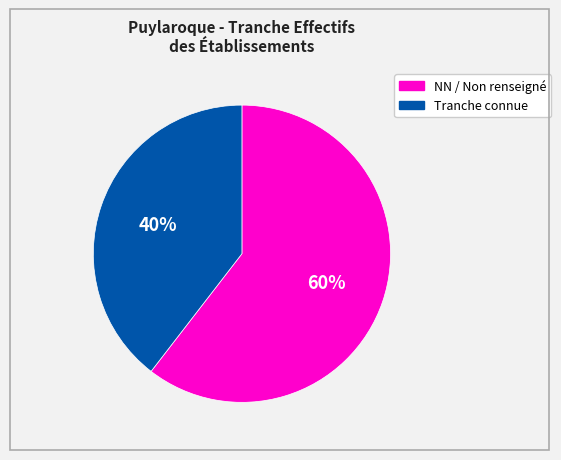

Does any single category account for the majority?

Yes